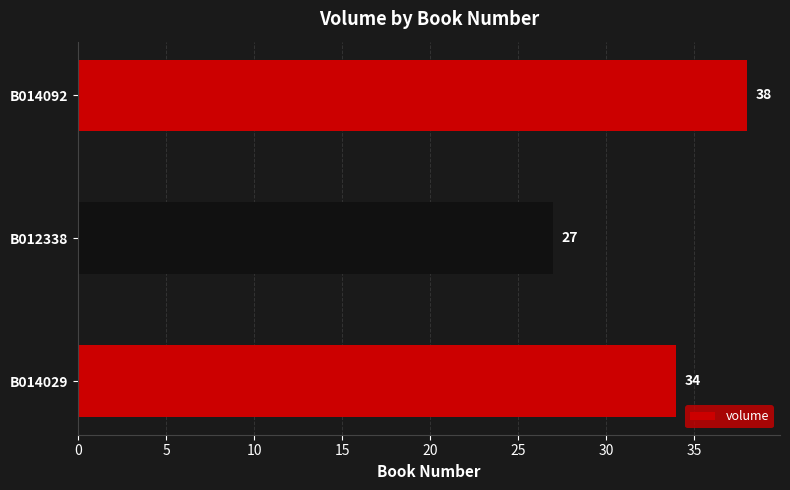

The chart shows a value of 8 at B014092. True or false?

False